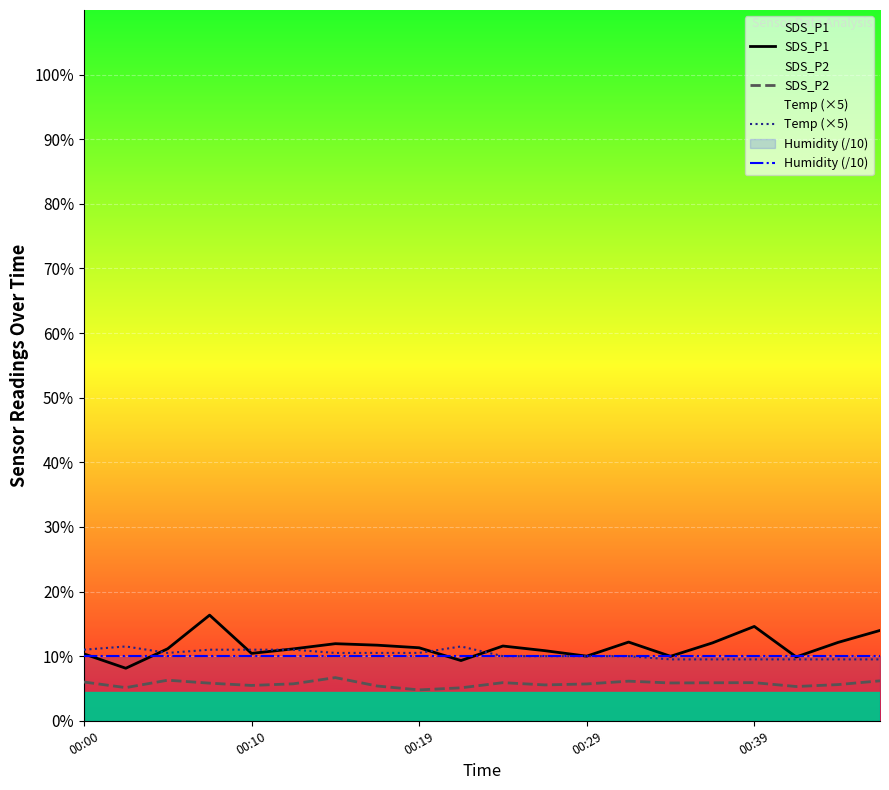

What is the maximum value shown in the chart?

16.4